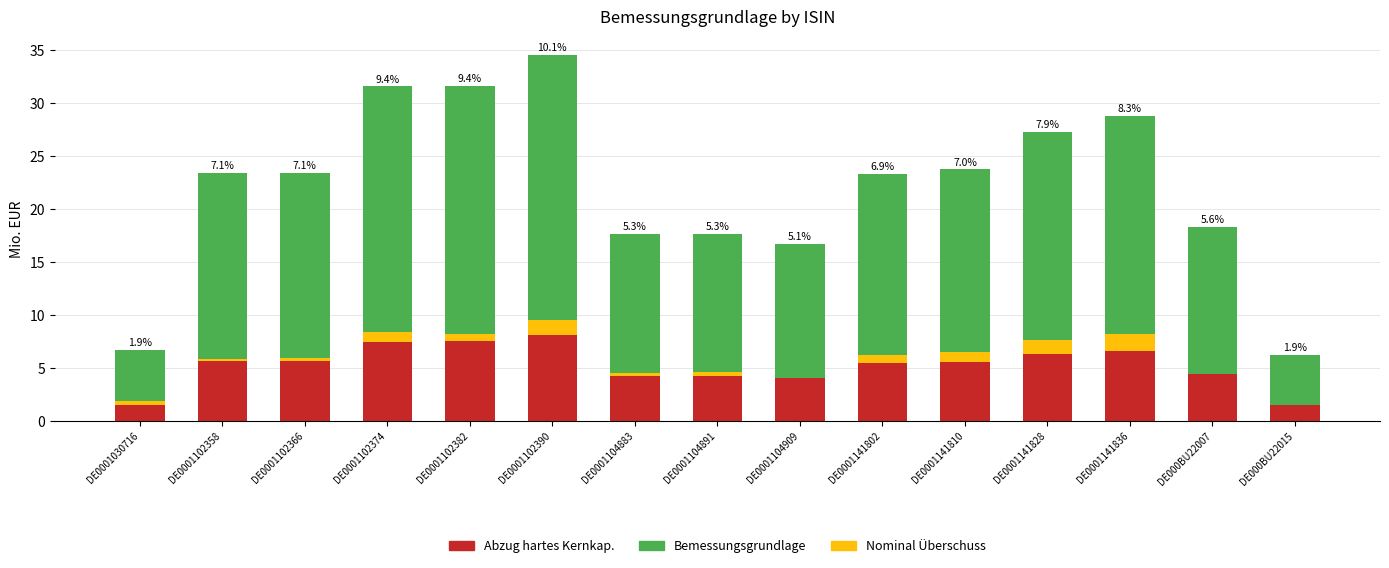

What value does the Abzug hartes Kernkap. series have at DE0001102374?

7.5